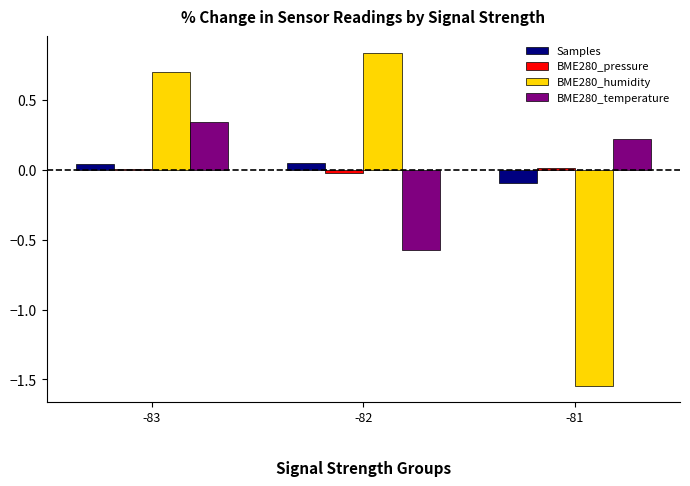

Which category has the highest value in the BME280_humidity series?

-82